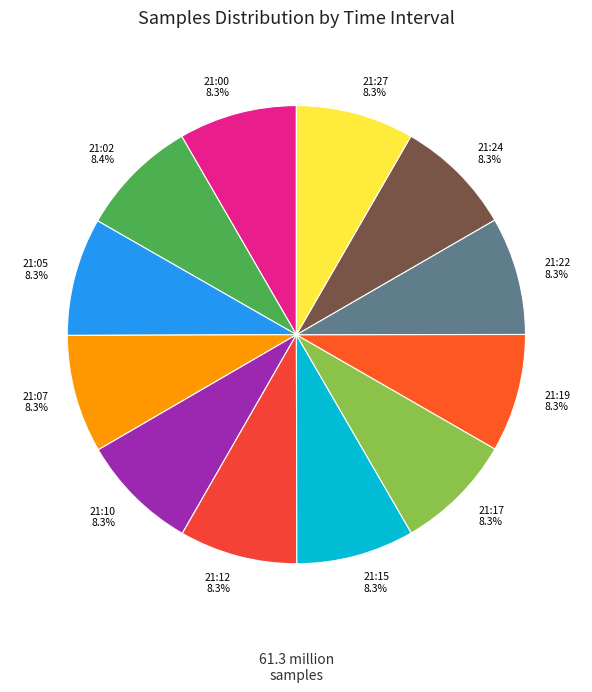

To the nearest percent, what is the average slice percentage?

8%